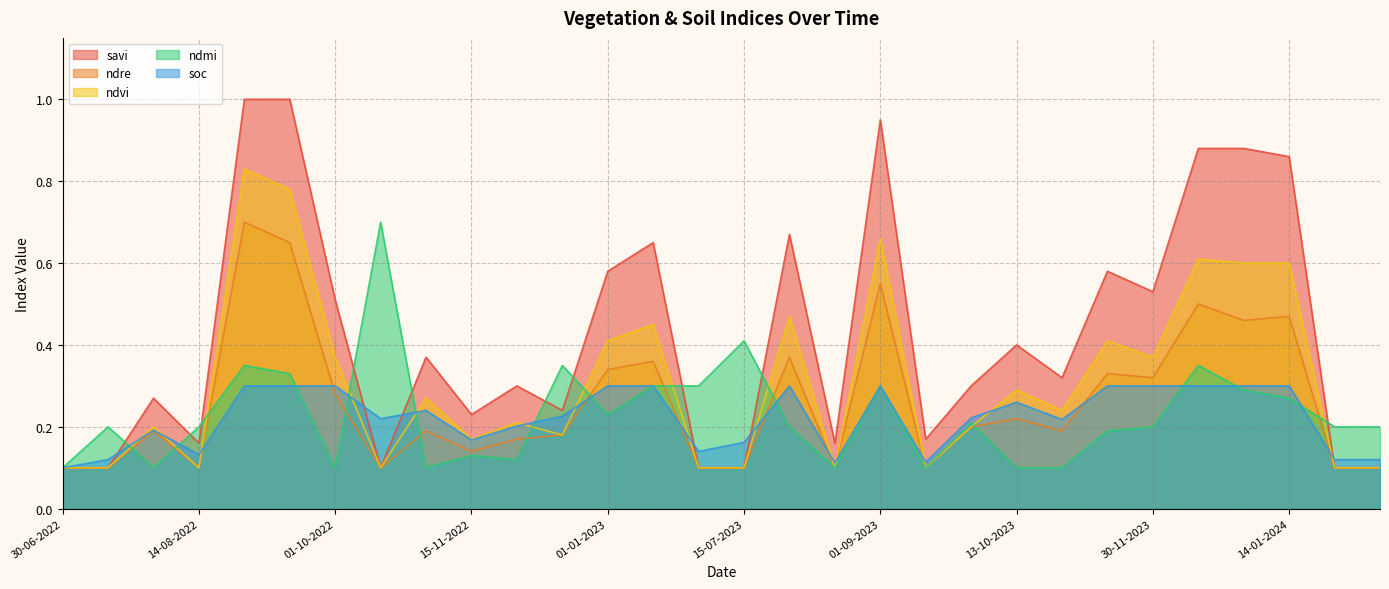

What is the total value across all series at 01-10-2022?

1.6